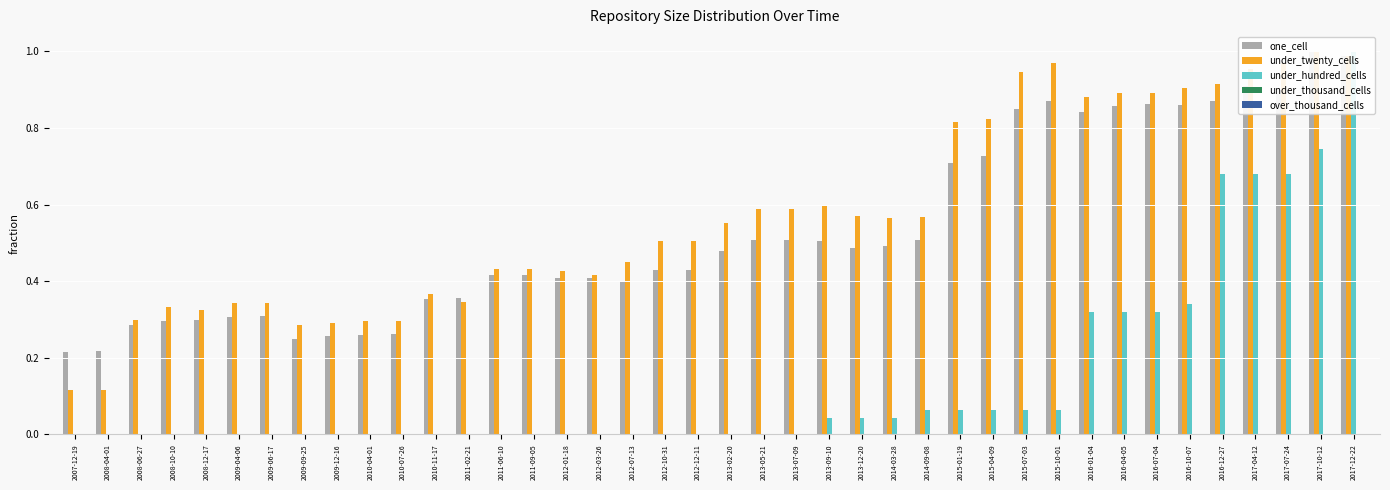

At which category is the sum across all series the highest?

2017-12-22